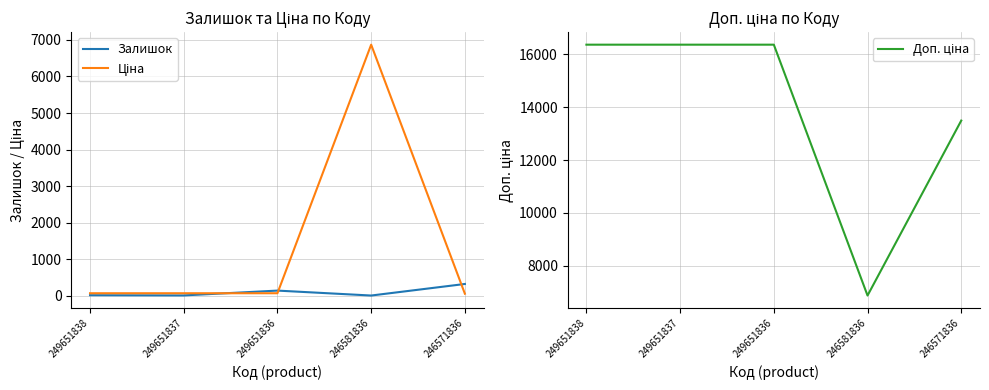

Between which two adjacent categories do Ціна and Залишок first intersect?

249651837 and 249651836